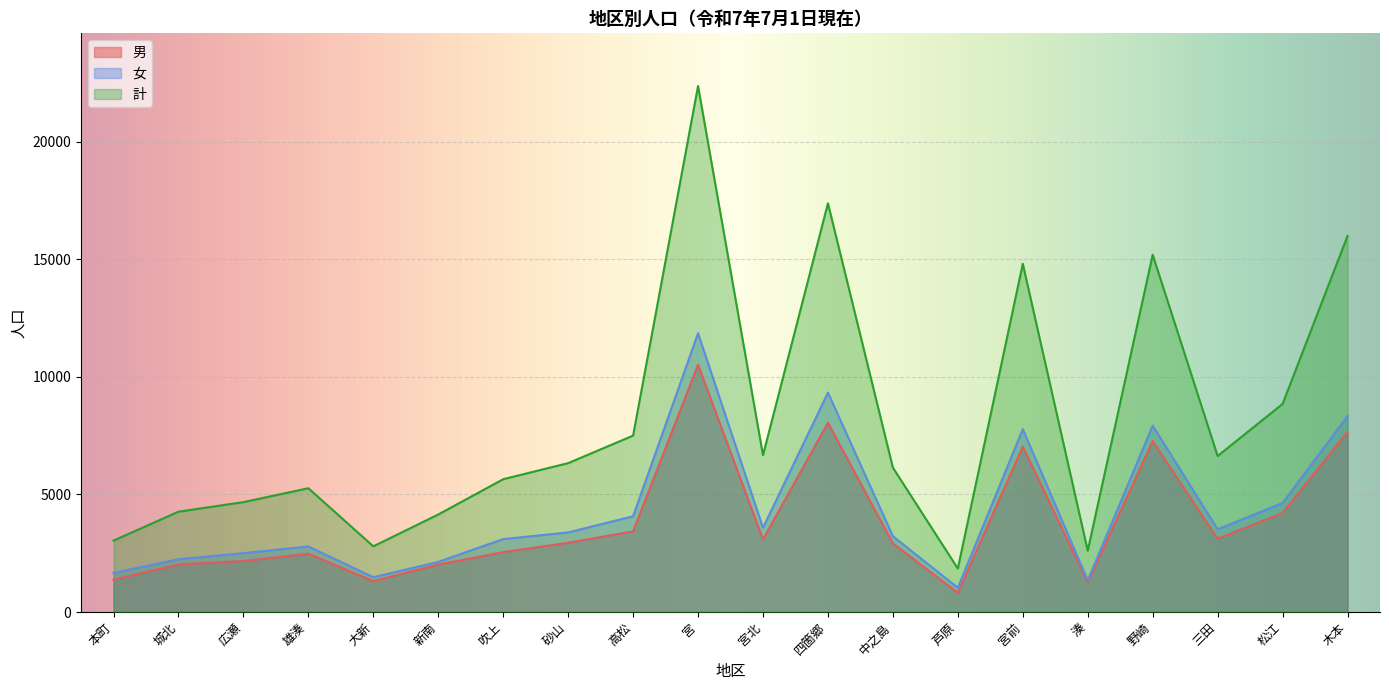

Read the 計 value at 四箇郷.

17381